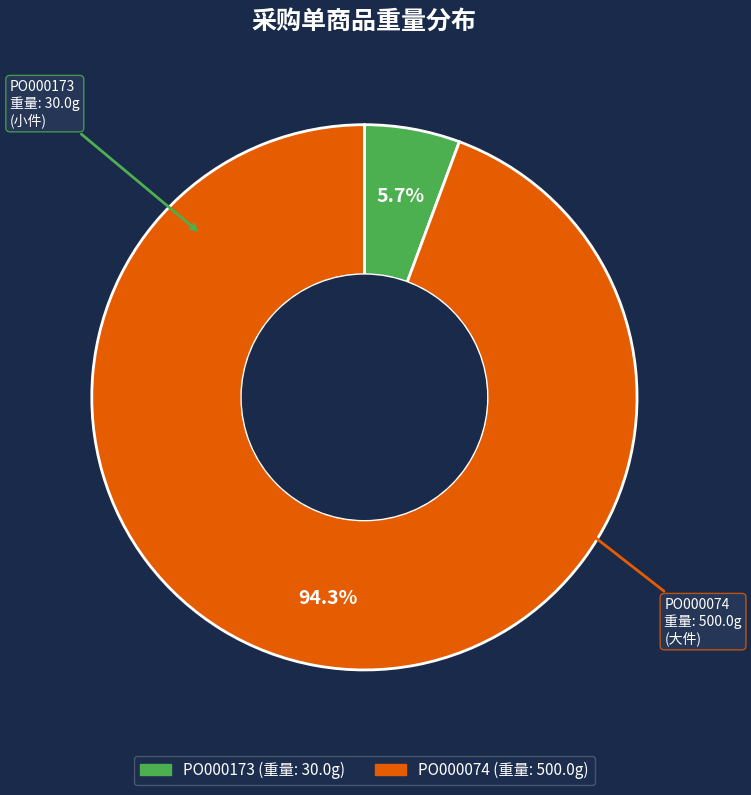

Which category has the biggest portion of the pie?

PO000074